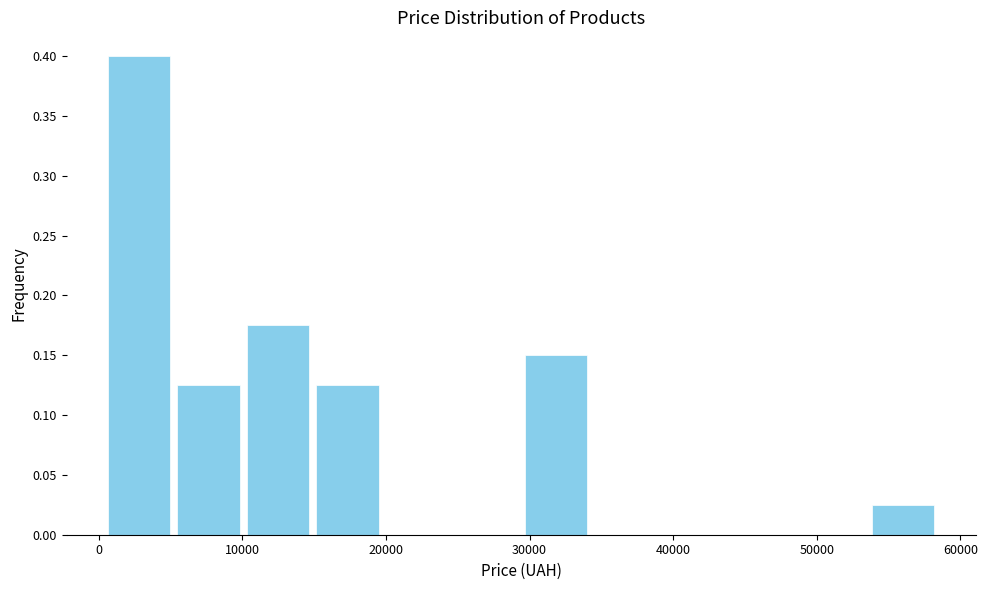

Reading left to right, transcribe this chart: for each bar, give the range it covers on the x-axis and its height. Neither the bar edges nor the heights are printed on the chart, so give them approximately, as read against the axes.

0 to 5000: 0.400
5000 to 10000: 0.125
10000 to 15000: 0.175
15000 to 20000: 0.125
20000 to 25000: 0
25000 to 29000: 0
29000 to 34000: 0.150
34000 to 39000: 0
39000 to 44000: 0
44000 to 49000: 0
49000 to 54000: 0
54000 to 58000: 0.025